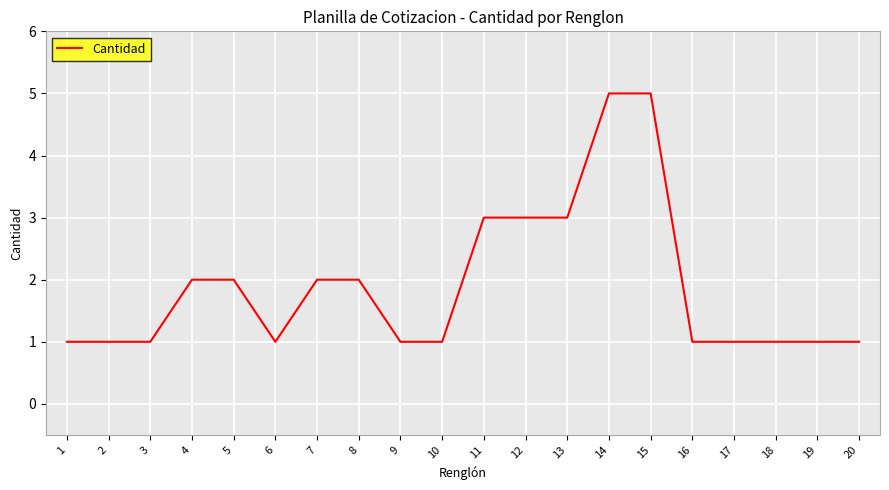

Reading left to right, extract all data points from this chart.

1=1	2=1	3=1	4=2	5=2	6=1	7=2	8=2	9=1	10=1	11=3	12=3	13=3	14=5	15=5	16=1	17=1	18=1	19=1	20=1